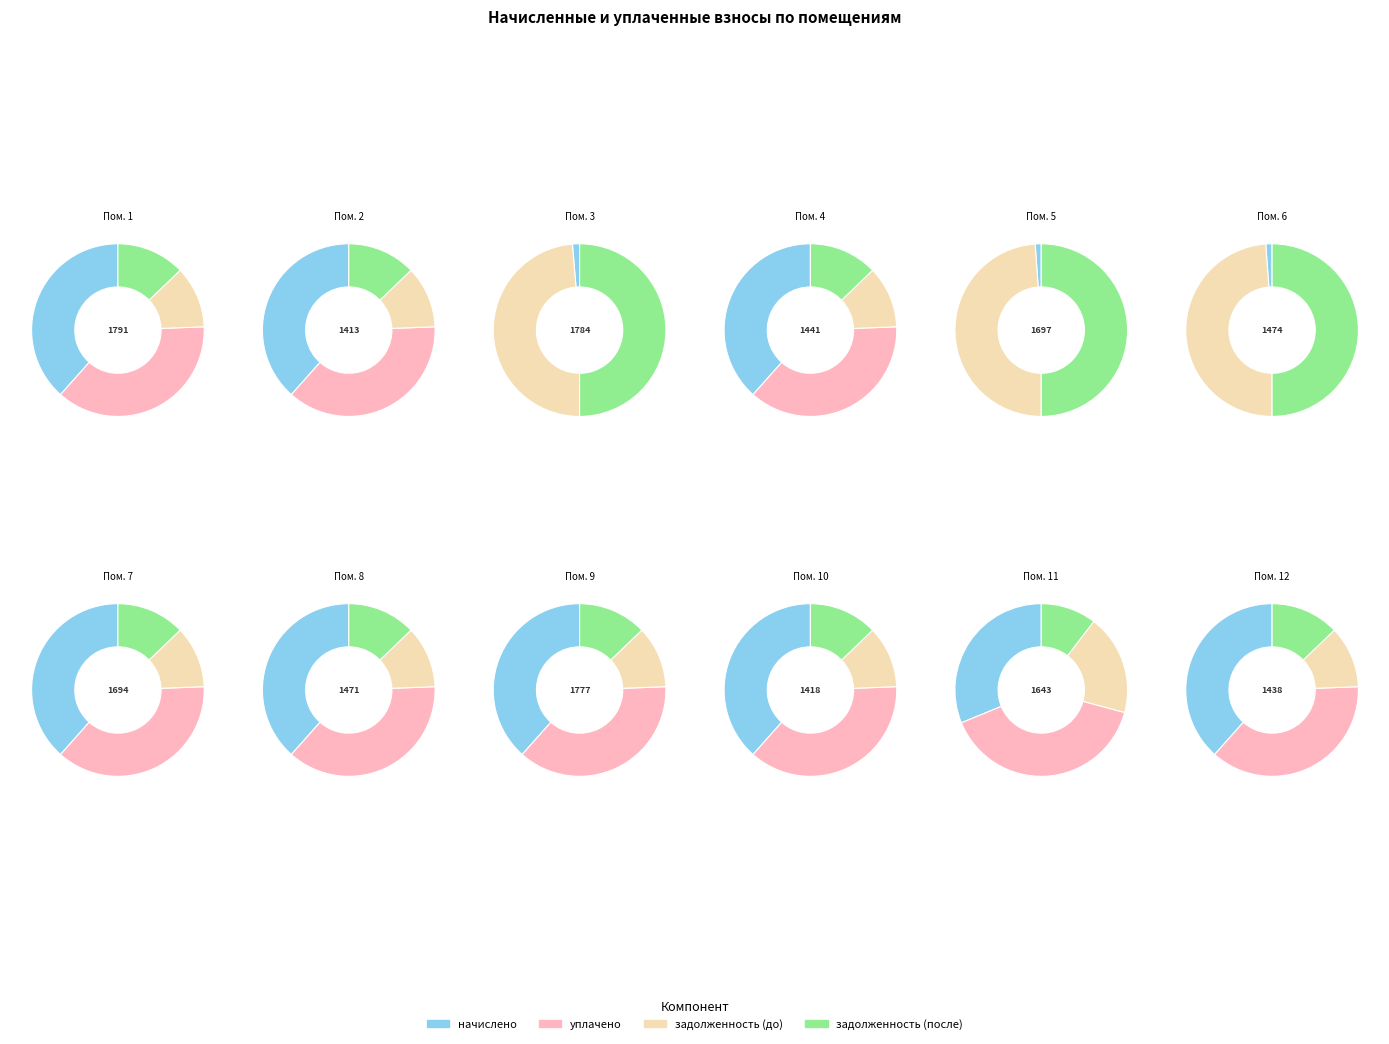

Which series has the widest spread of values?

задолженность (после)